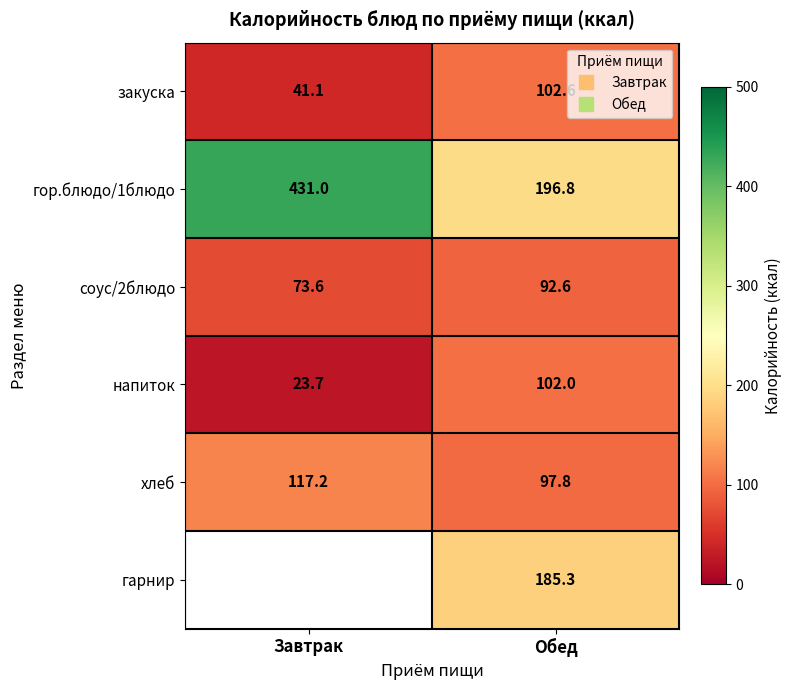

What is the sum of the гор.блюдо/1блюдо values at Обед and Завтрак?

627.8